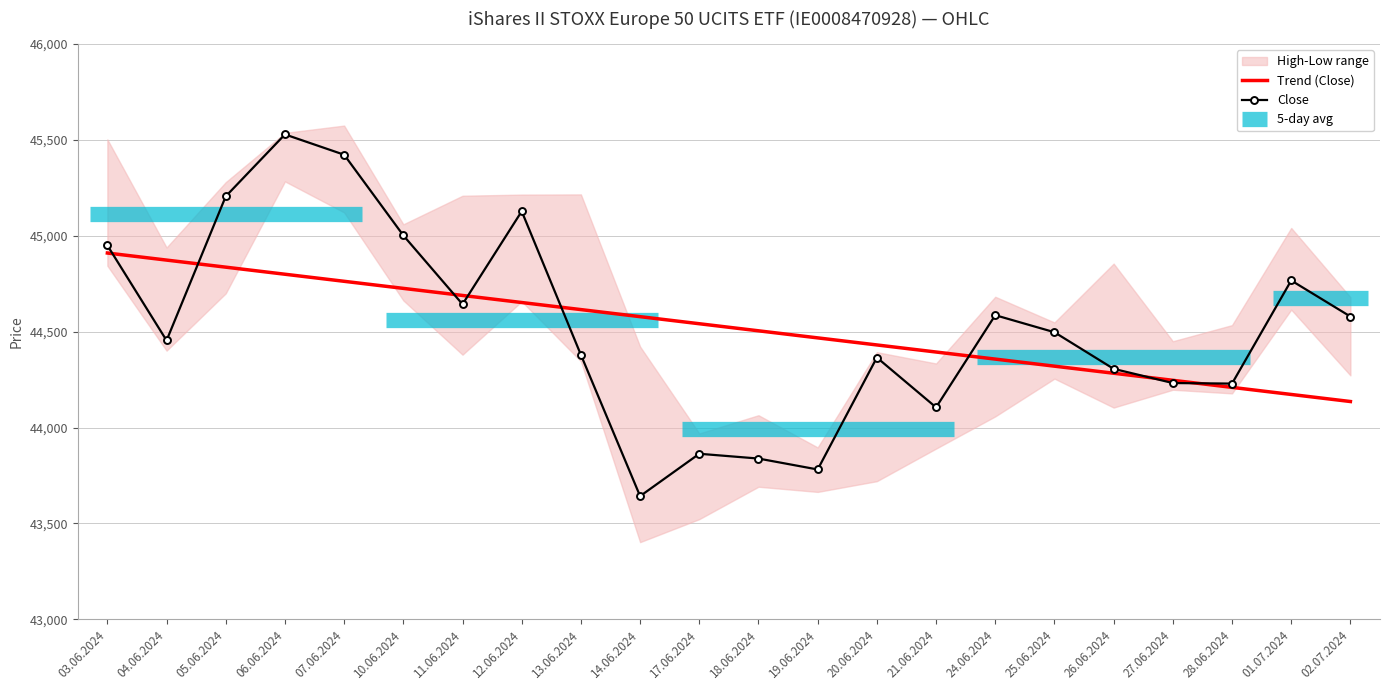

True or false: High and Low intersect in this chart.

False